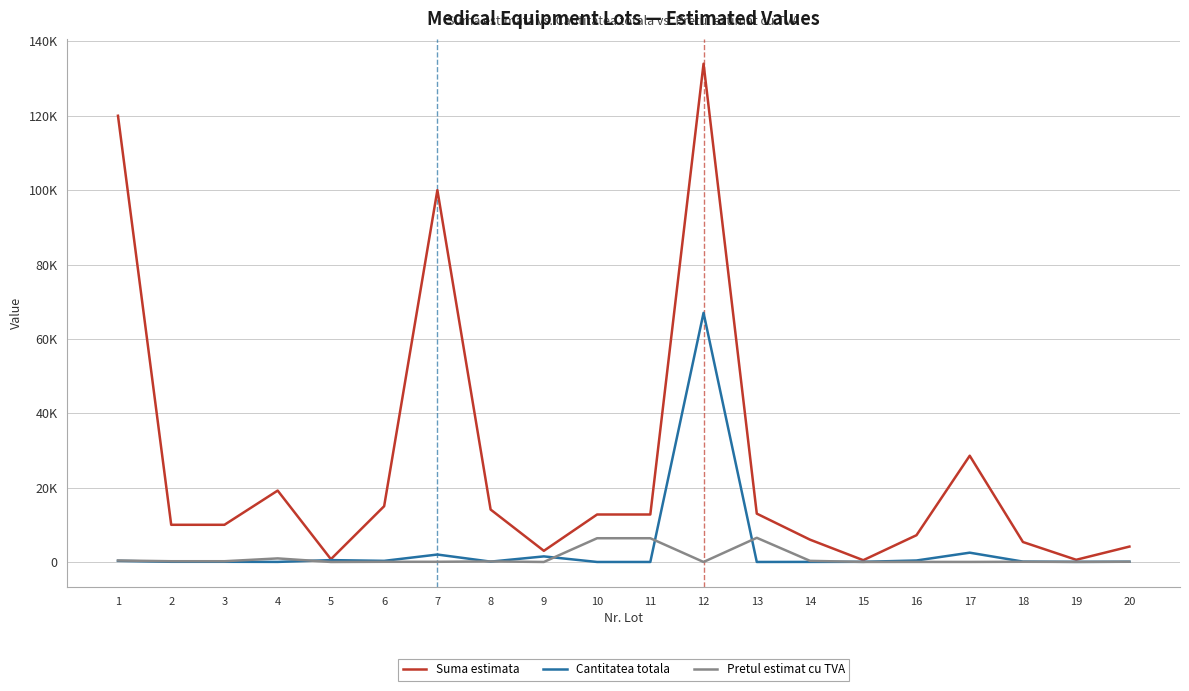

What is the sum of all Suma estimata values?

516937.1